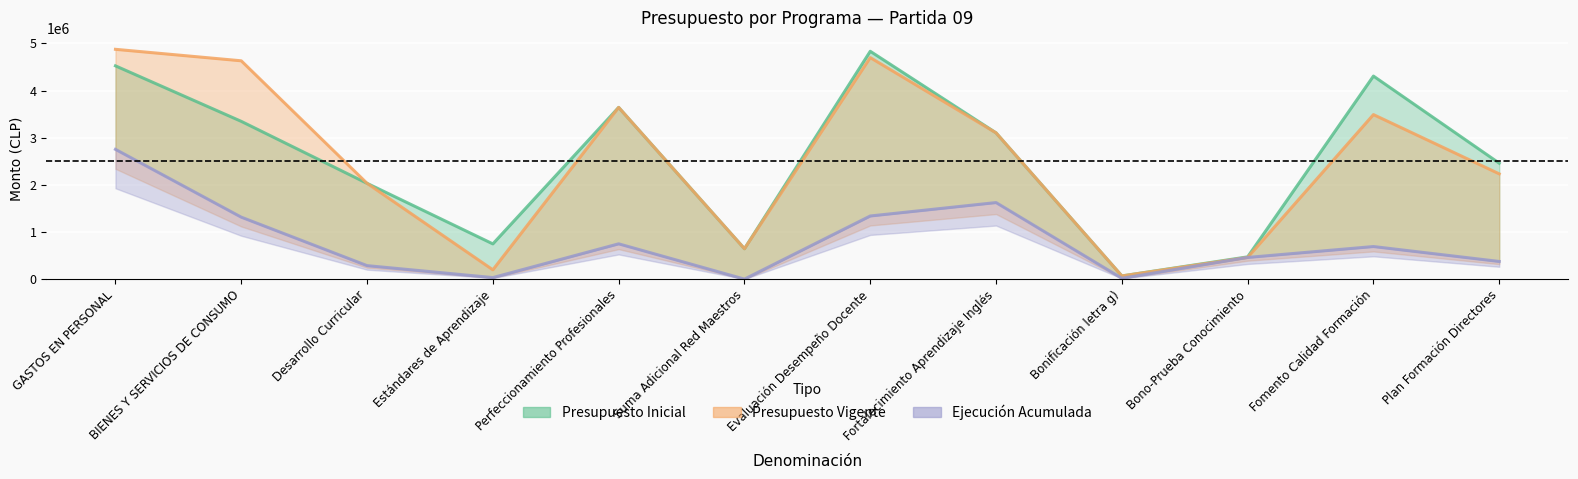

Rank the series at Bonificación letra g) from highest to lowest value.

Presupuesto Inicial, Presupuesto Vigente, Ejecución Acumulada